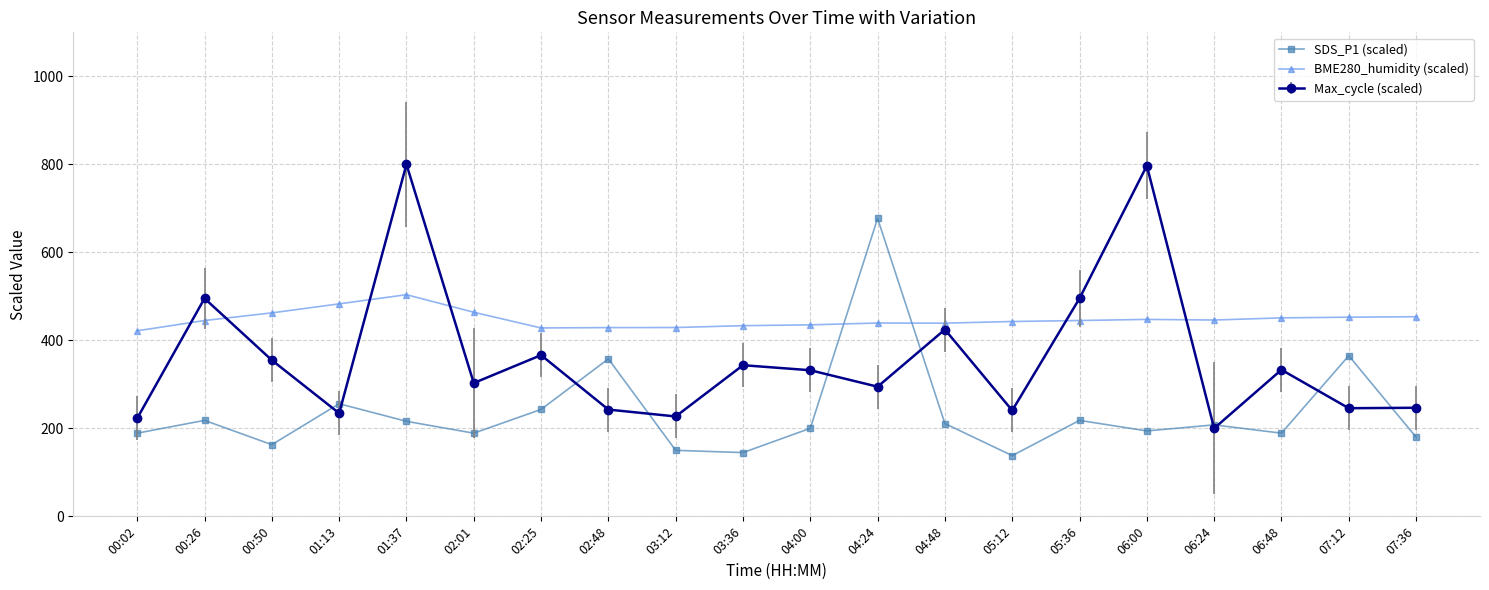

Rank the series by their maximum value, from lowest to highest.

BME280_humidity (scaled), SDS_P1 (scaled), Max_cycle (scaled)